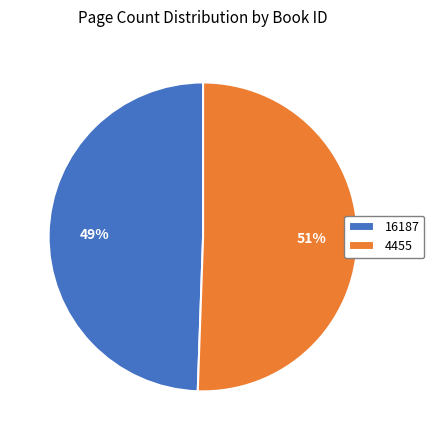

Which slice is the smallest?

16187